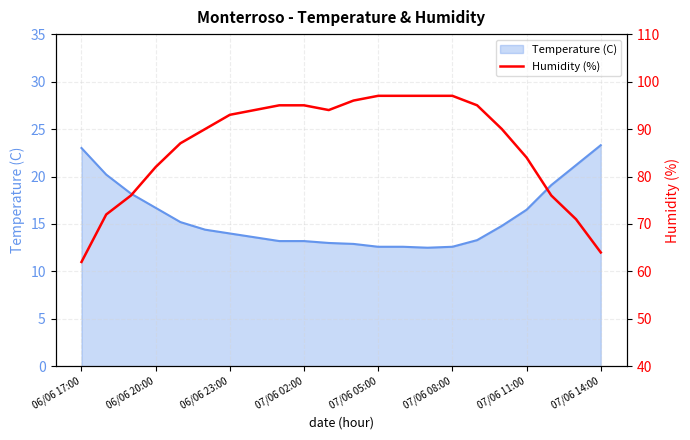

Is it true that Temperature (C) equals 14.0 at 06/06 23:00?

True